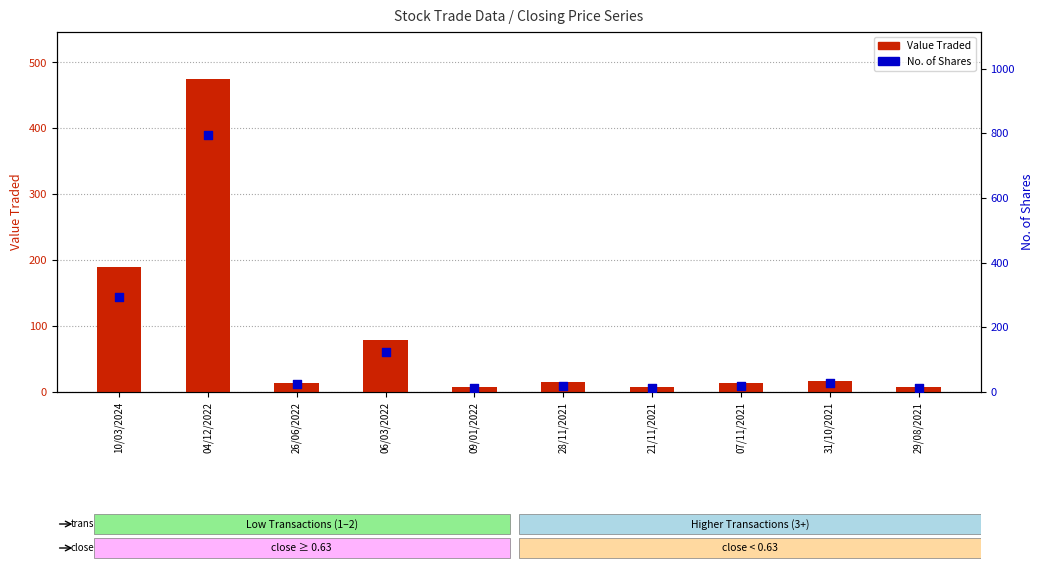

What are all the series names shown in the legend?

Value Traded, No. of Shares